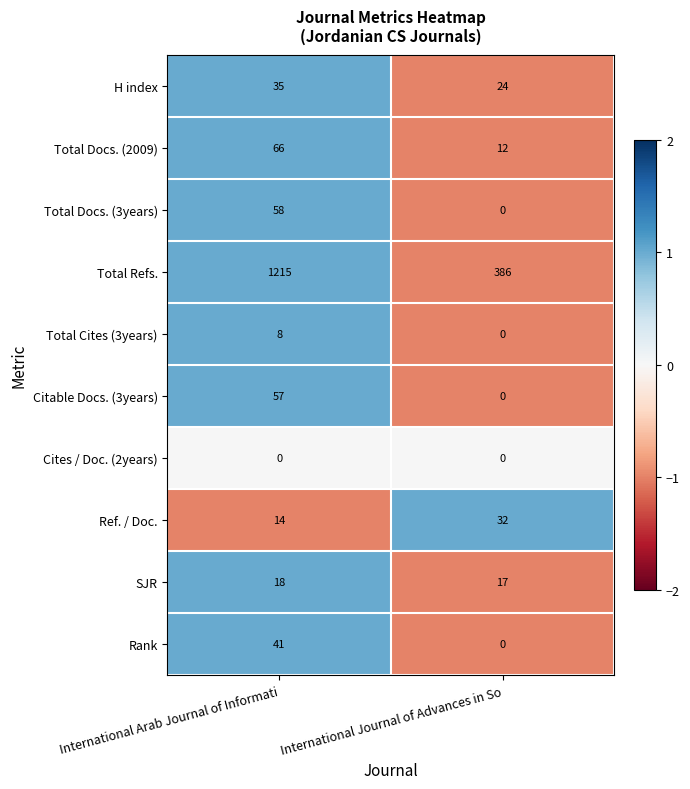

How many distinct data groups are displayed?

10